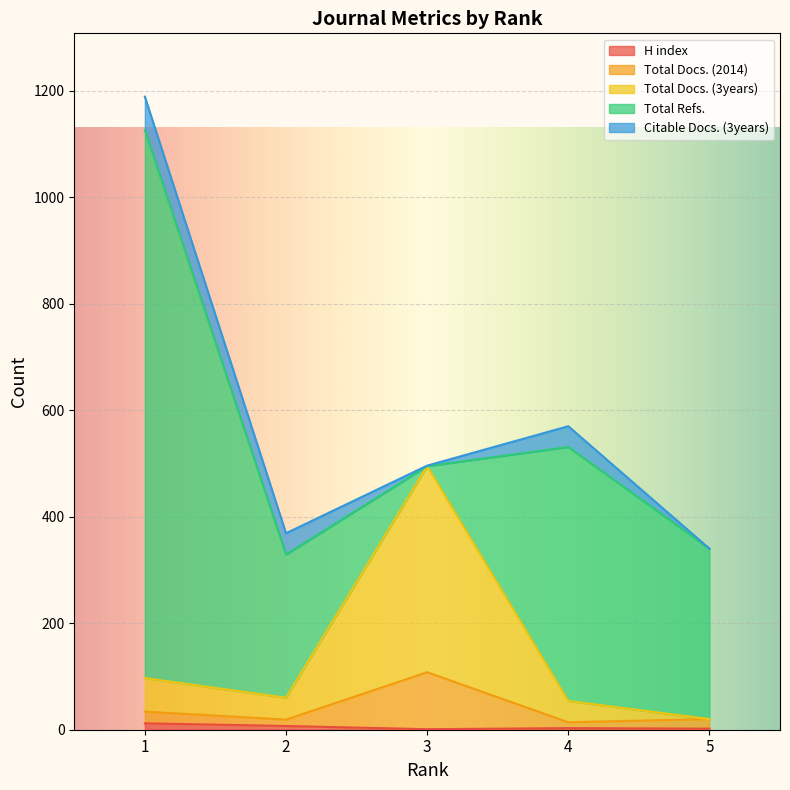

True or false: Total Docs. (2014) and H index intersect in this chart.

False